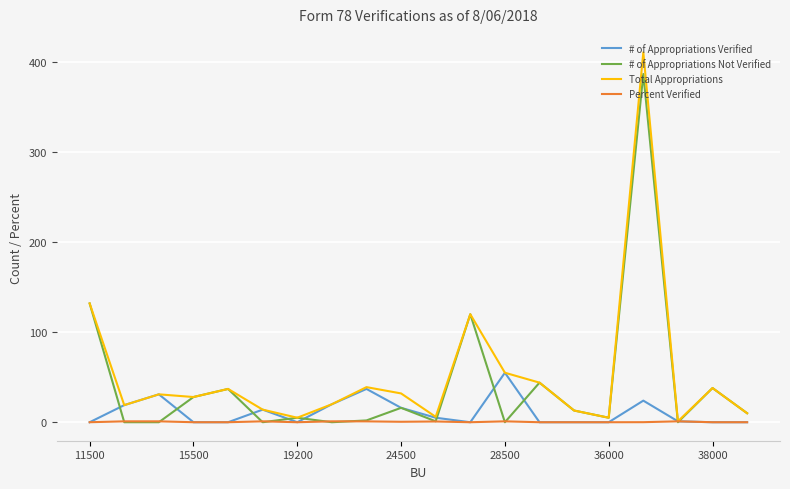

What is the average value of the Total Appropriations series?

53.0